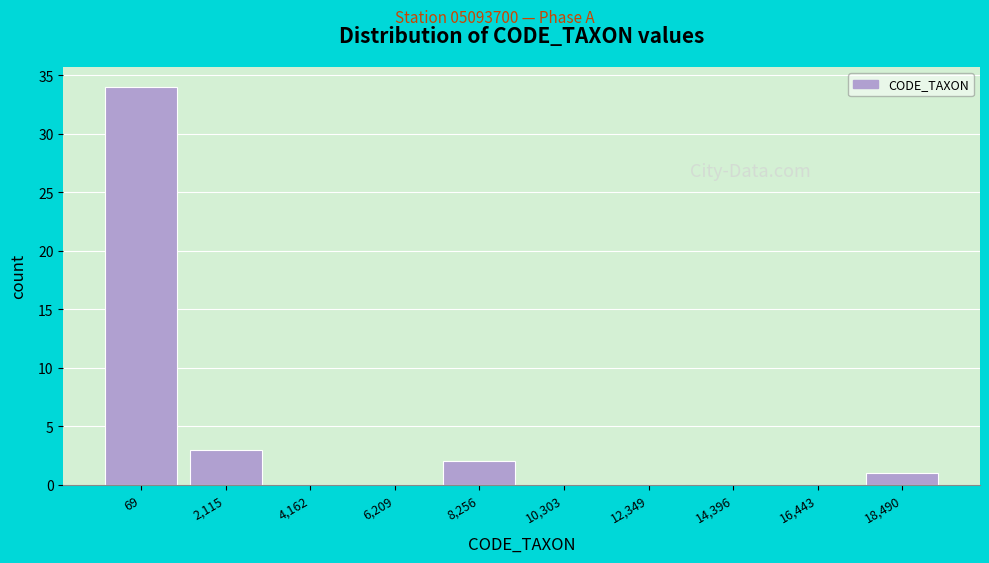

Reading left to right, list all the values displayed in this chart.

69=34	2,115=3	4,162=0	6,209=0	8,256=2	10,303=0	12,349=0	14,396=0	16,443=0	18,490=1